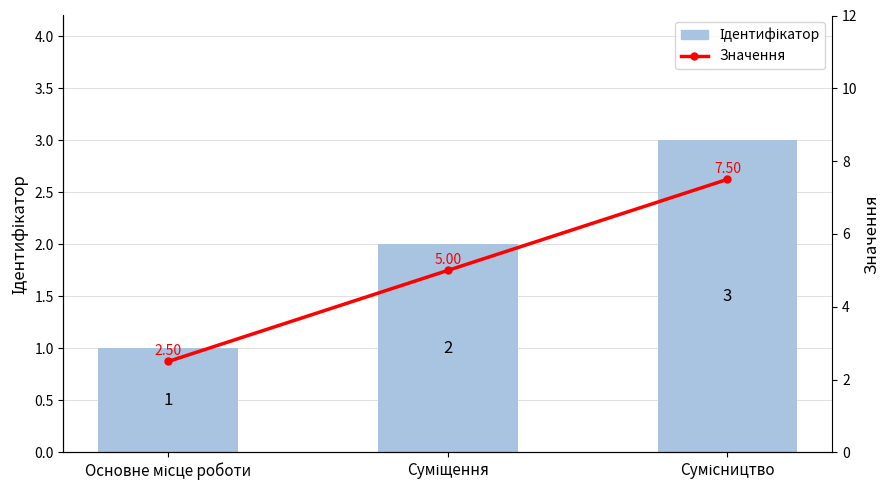

Which category has the highest value in the Ідентифікатор series?

Сумісництво